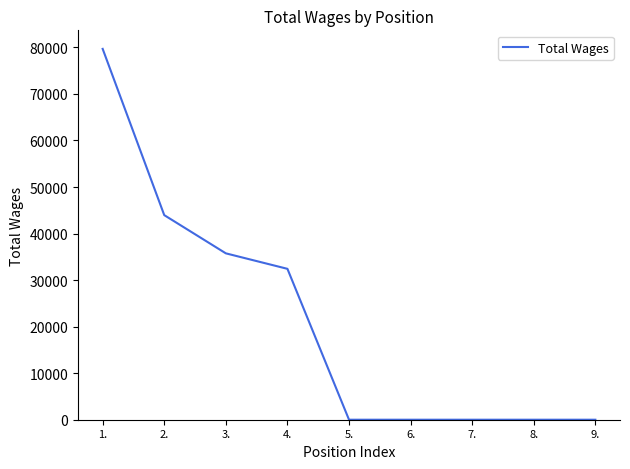

The chart shows a value of 46912 at 3.. True or false?

False